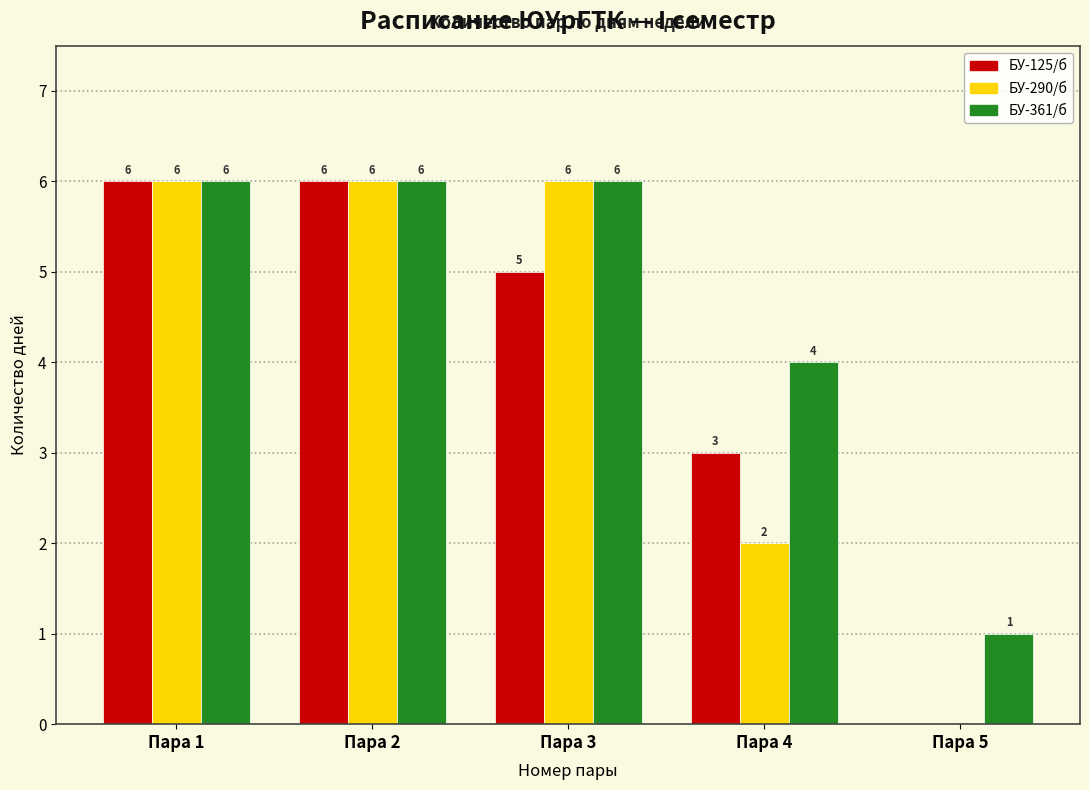

Reading right to left, what are all the values shown in this chart?

БУ-125/б: Пара 5=0	Пара 4=3	Пара 3=5	Пара 2=6	Пара 1=6
БУ-290/б: Пара 5=0	Пара 4=2	Пара 3=6	Пара 2=6	Пара 1=6
БУ-361/б: Пара 5=1	Пара 4=4	Пара 3=6	Пара 2=6	Пара 1=6